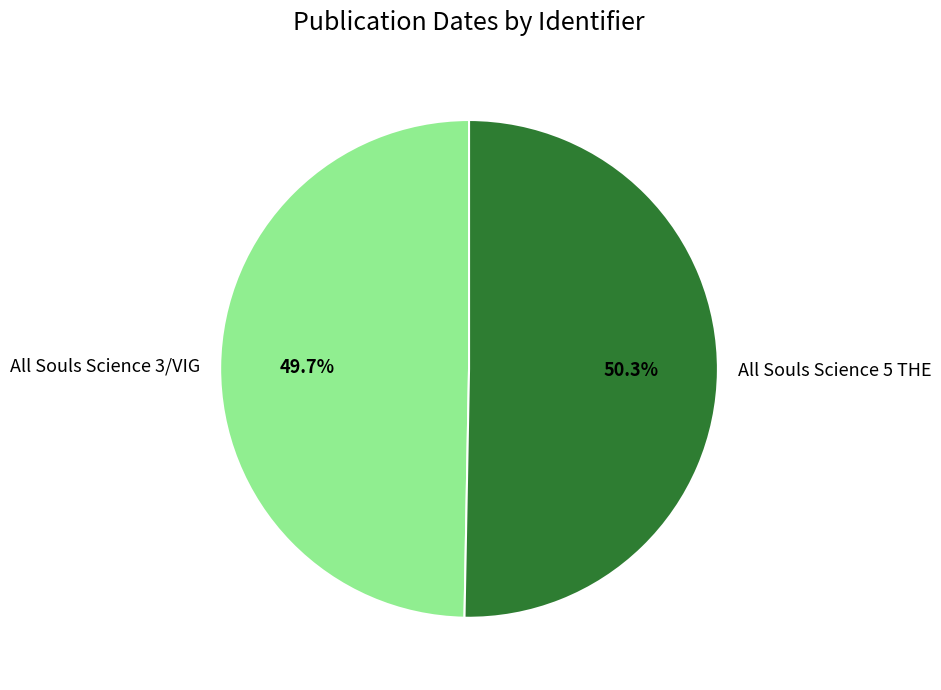

Rank the categories by value from highest to lowest.

All Souls Science 5 THE, All Souls Science 3/VIG